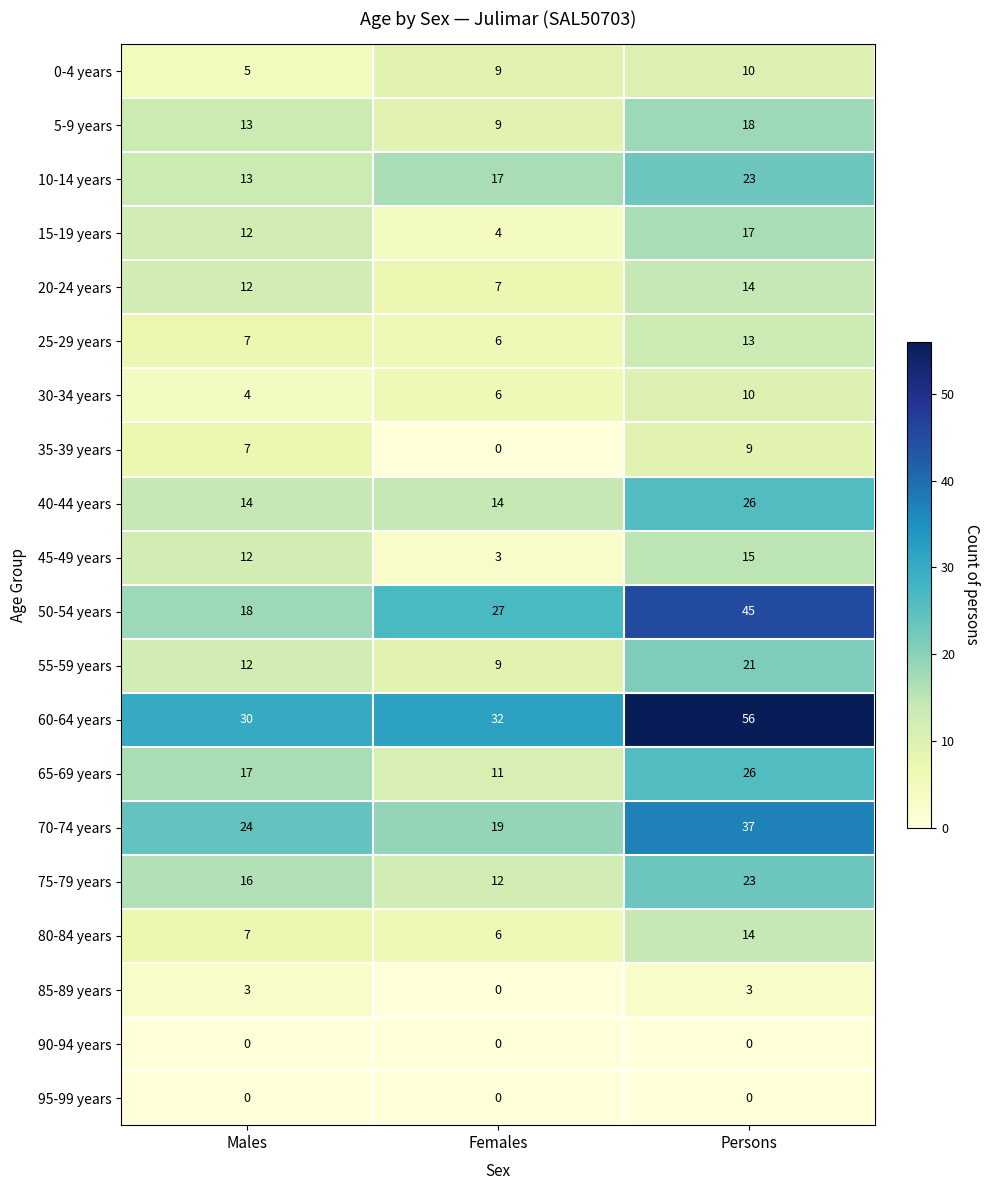

Which category has the lowest value in the 85-89 years series?

Females